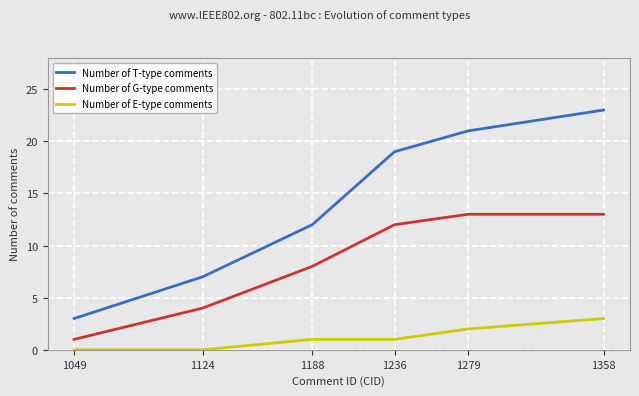

Is it true that Number of T-type comments equals 33 at 1236?

False